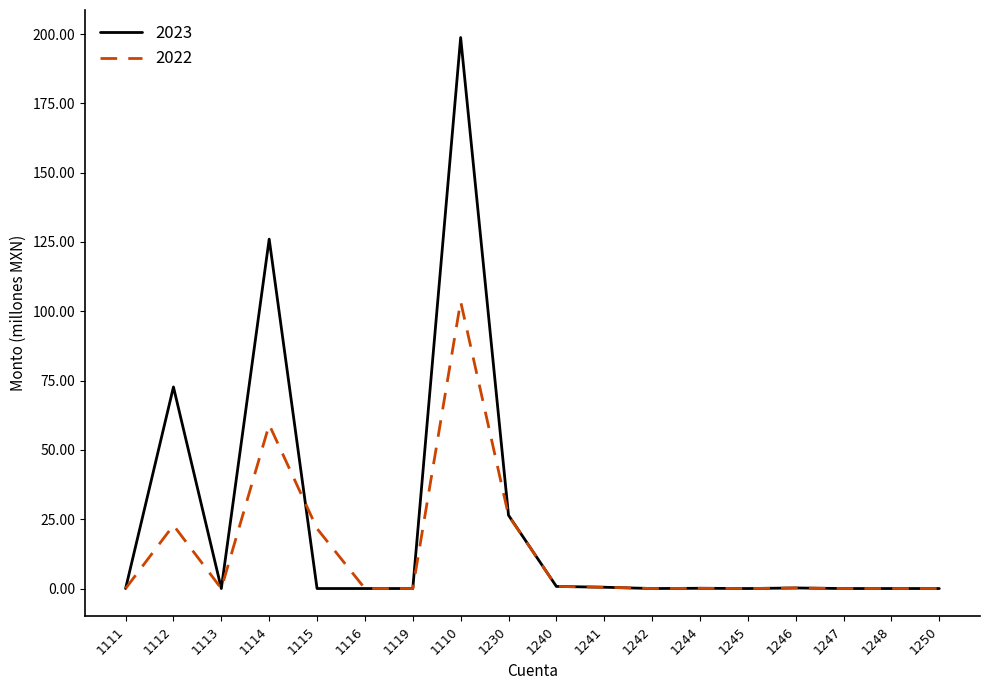

List the series in order of their overall mean, highest first.

2023, 2022